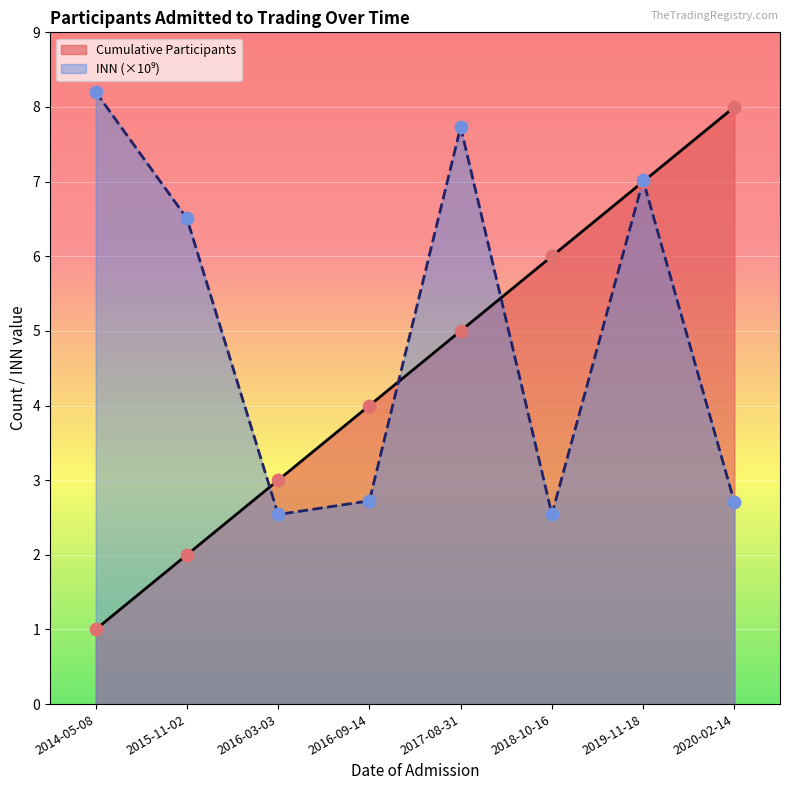

What is the approximate value of Cumulative Participants at 2018-10-16?

6.0